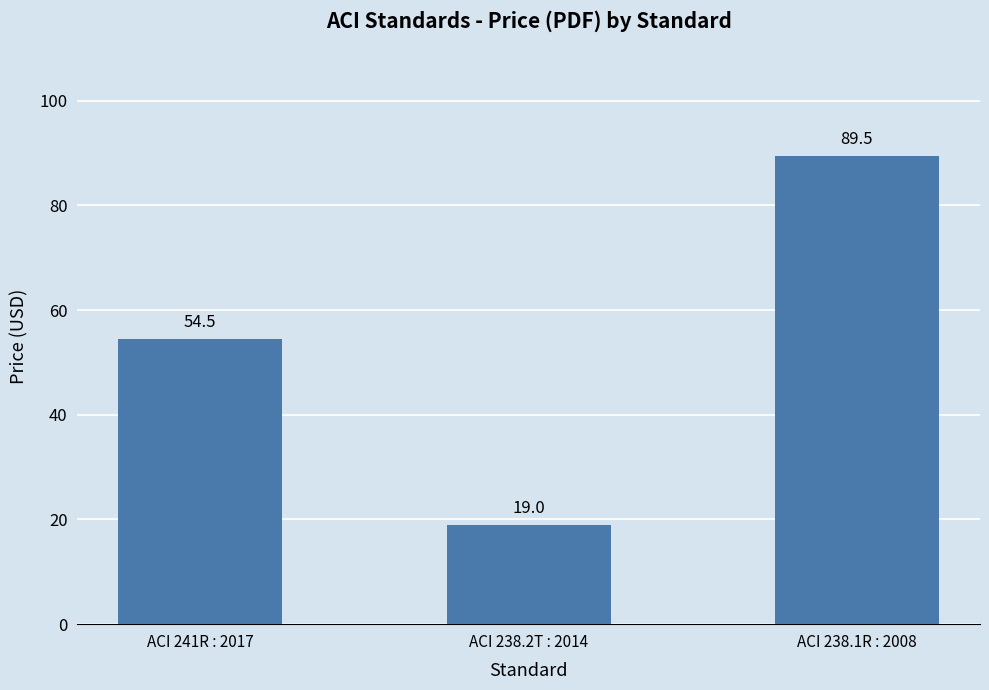

How many data points are above 54?

2